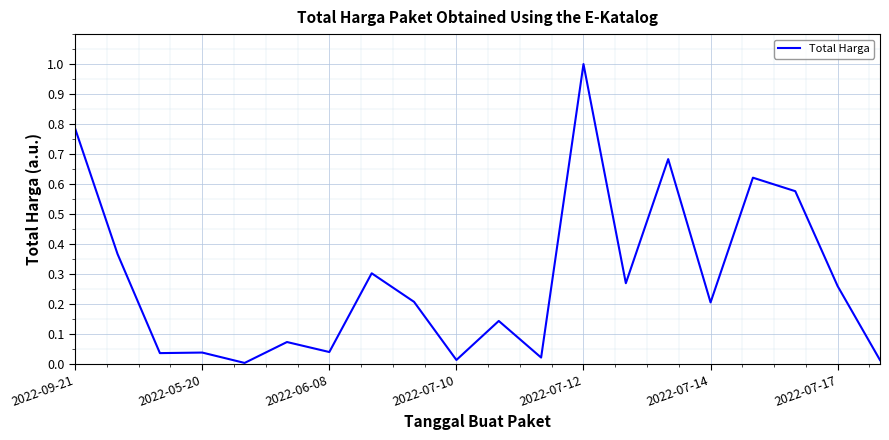

What is the maximum value shown in the chart?

1.0